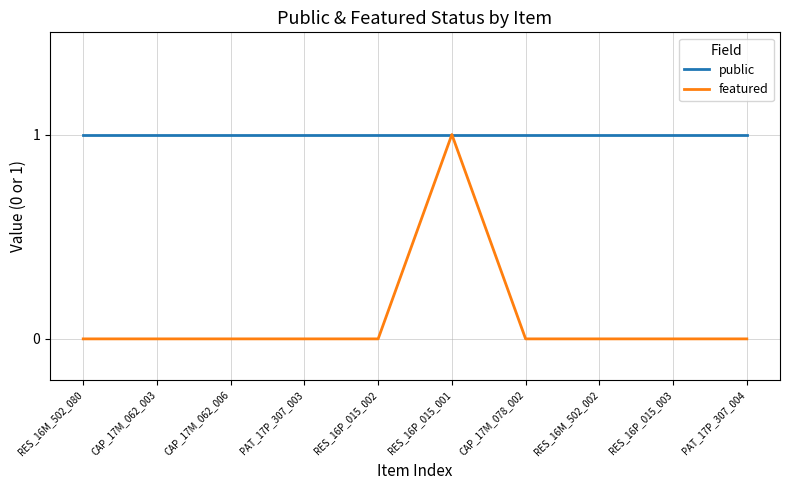

Rank the series at PAT_17P_307_004 from highest to lowest value.

public, featured